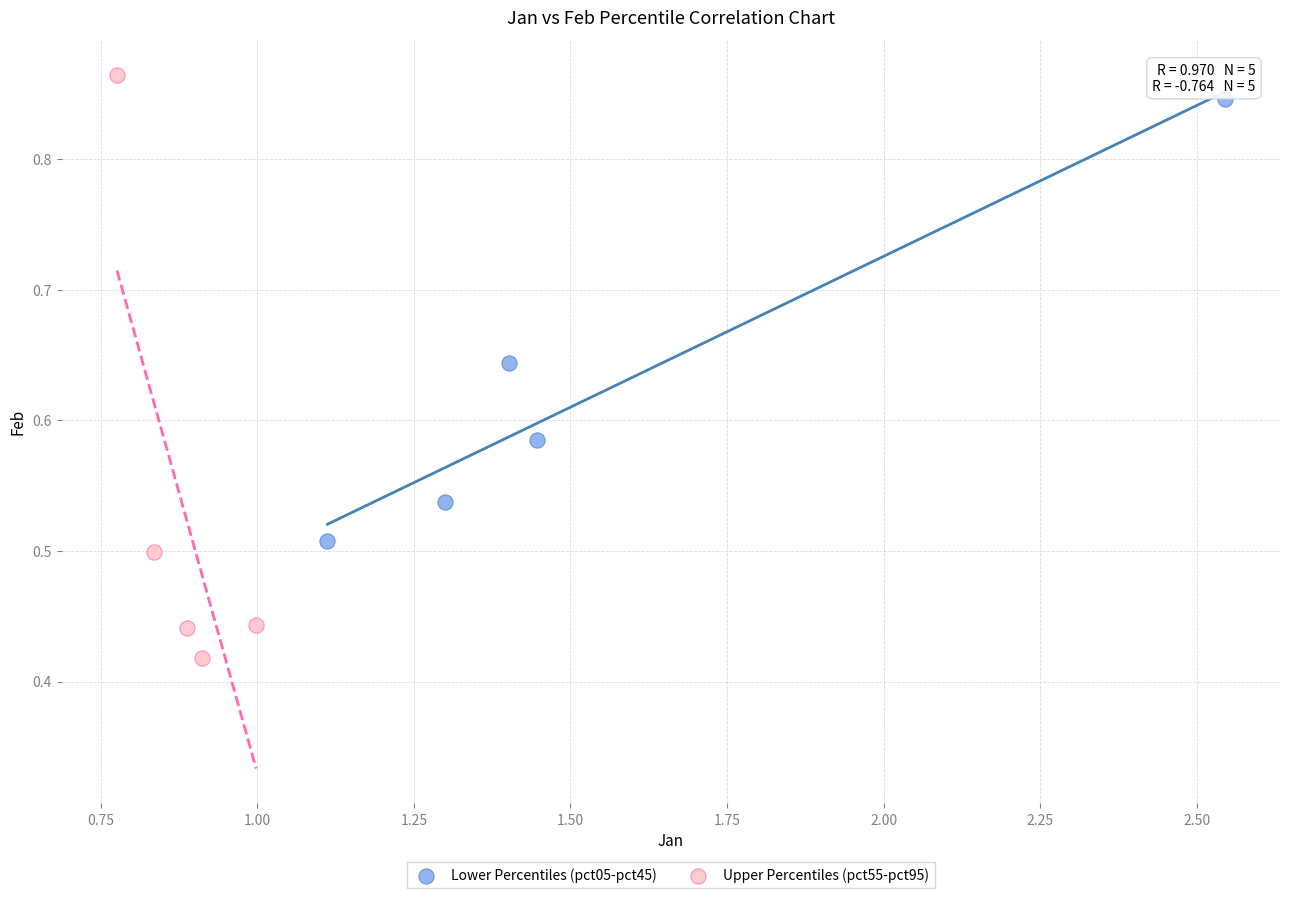

Which series contains the lowest Y value?

Upper Percentiles (pct55-pct95)